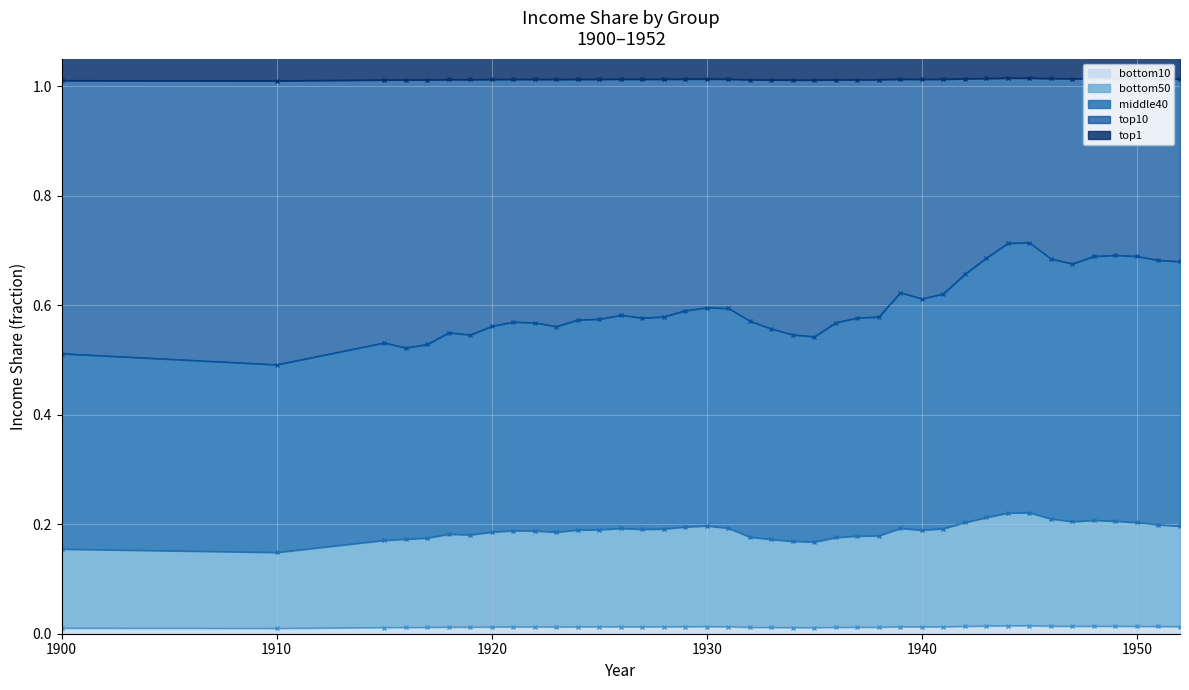

Is the value of bottom50 at 1924 greater than the value of middle40 at 1948?

No